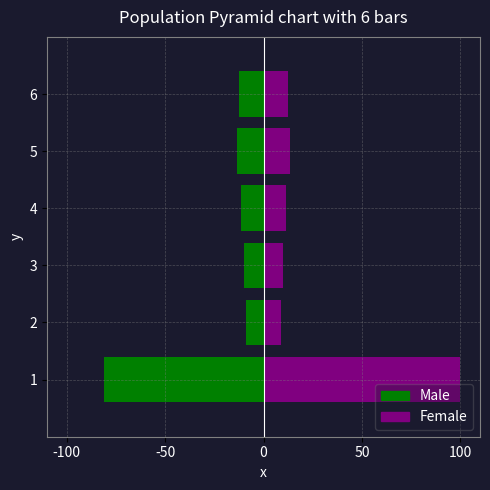

The Male series shows -4.9 at 3. True or false?

False